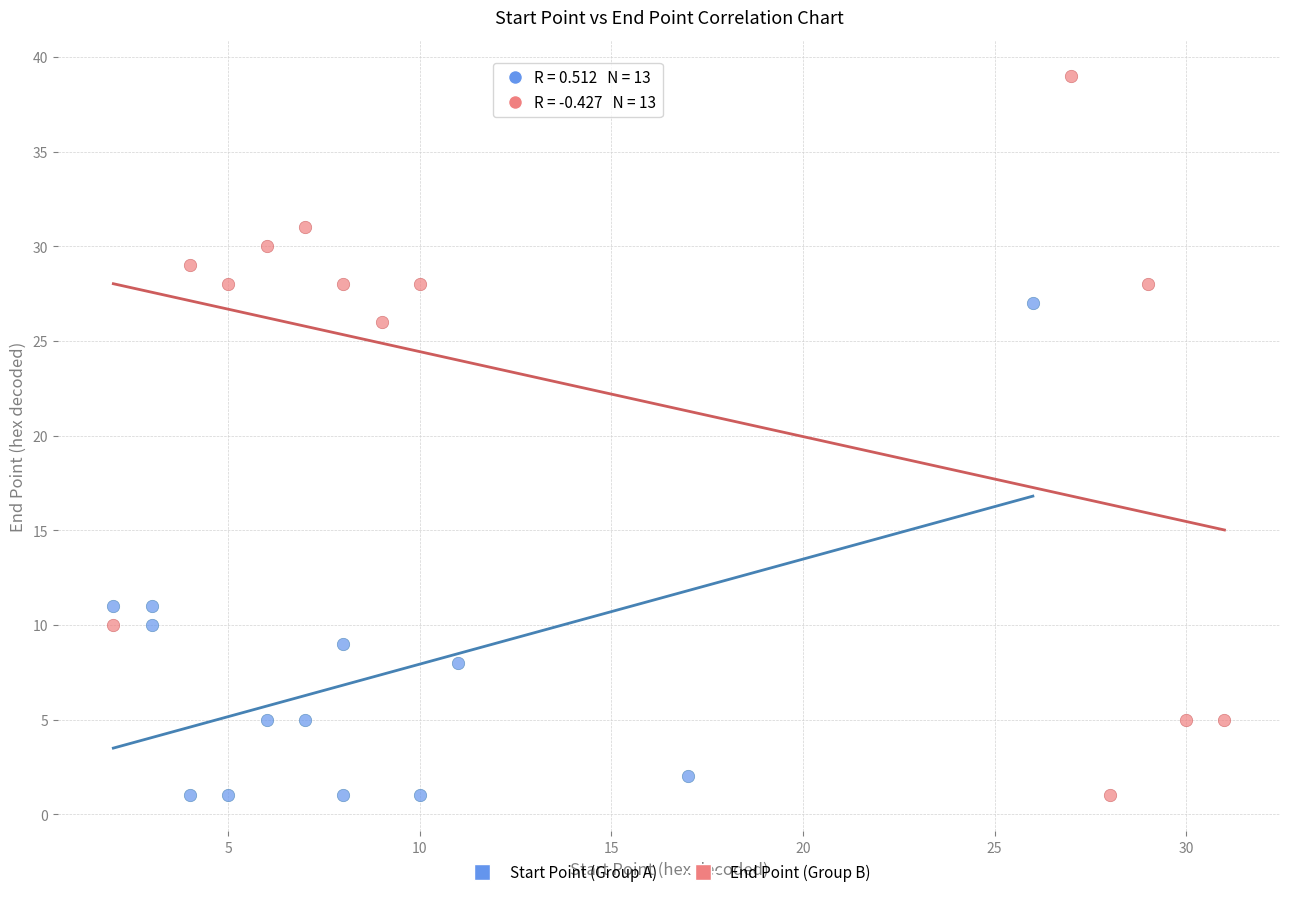

Which series reaches the maximum Y coordinate?

End Point (Group B)